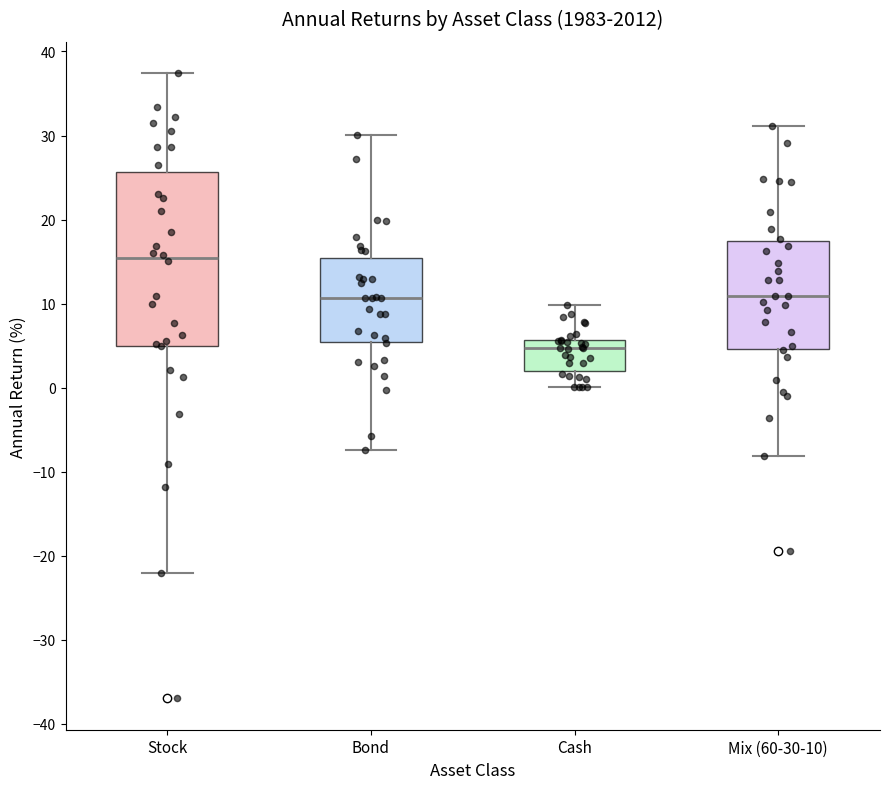

Reading left to right, read every box against the y-axis: the position of its median line, the range the box covers, and the ends of its whiskers. The values are not printed on the chart, so give them approximately, as read against the axis.

Stock: median 15, box 5 to 26, whiskers -22 to 37
Bond: median 11, box 5 to 15, whiskers -7 to 30
Cash: median 5, box 2 to 6, whiskers 0 to 10
Mix (60-30-10): median 11, box 5 to 17, whiskers -8 to 31